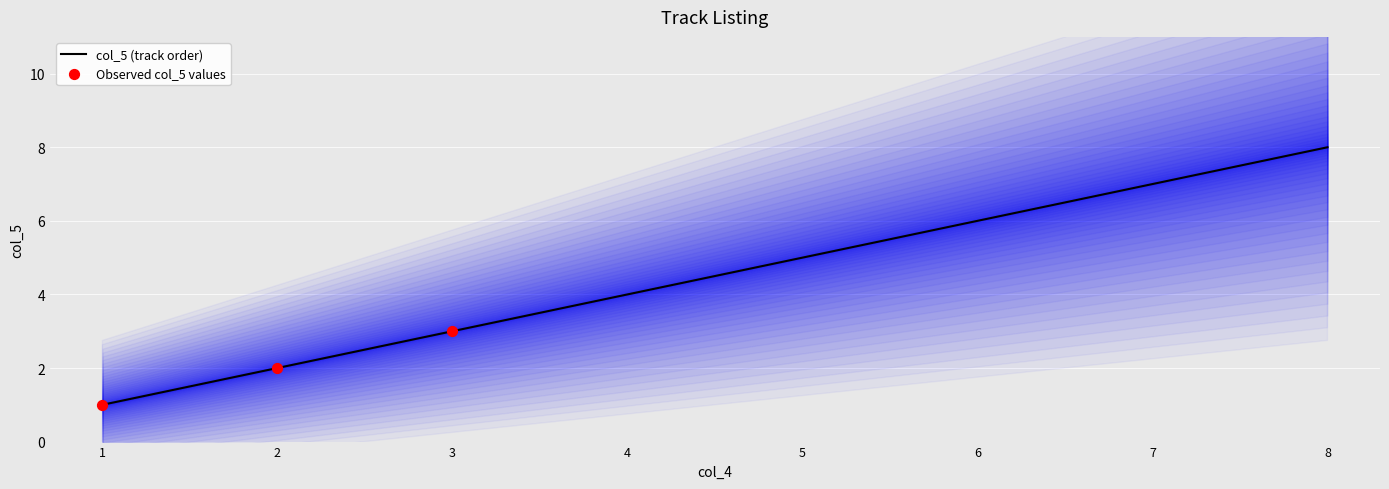

What is the change in value from 5 to 7?

+2